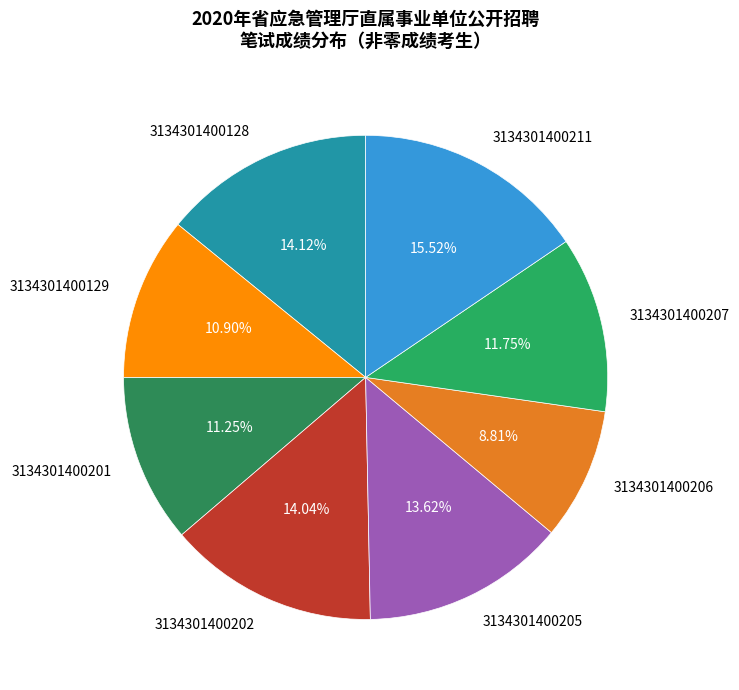

Does 3134301400201 account for over 50% of the chart?

No